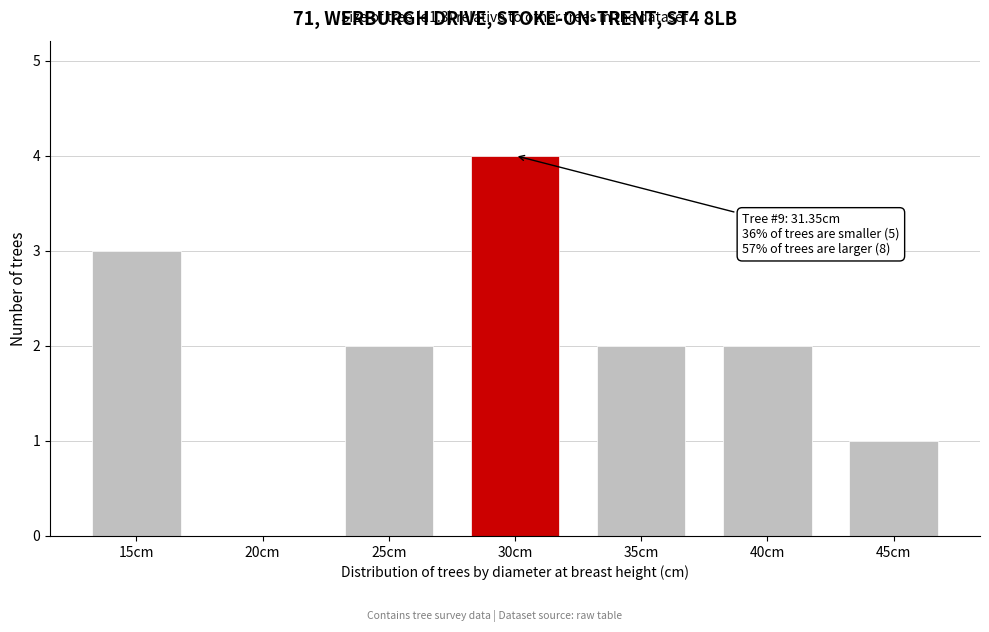

Reading left to right, what are all the values shown in this chart?

15cm=3	20cm=0	25cm=2	30cm=4	35cm=2	40cm=2	45cm=1